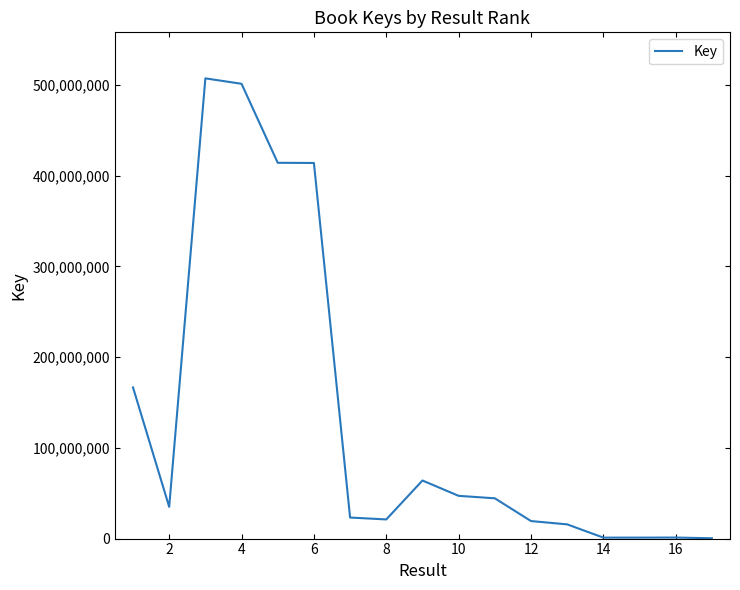

What is the minimum value shown in the chart?

336378